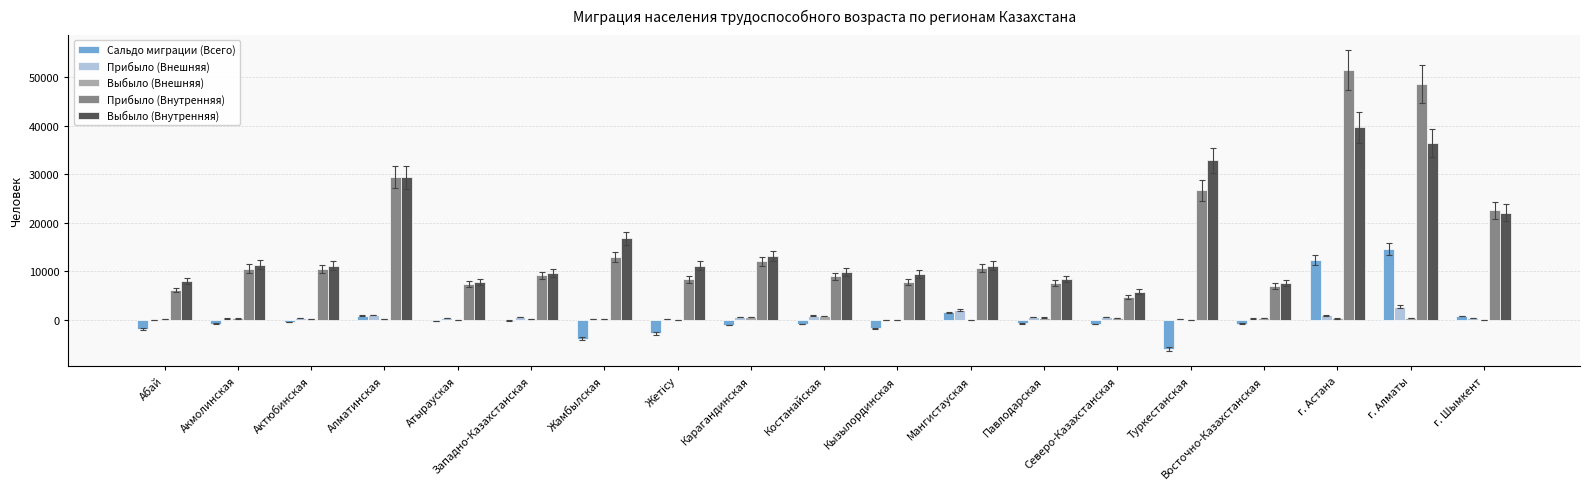

Is it true that Прибыло (Внутренняя) equals 26699 at Туркестанская?

True